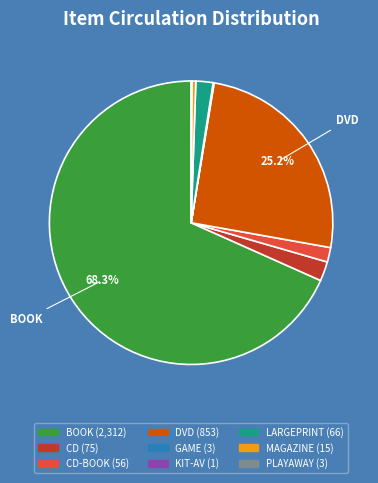

Is there any slice that represents more than half of the pie?

Yes